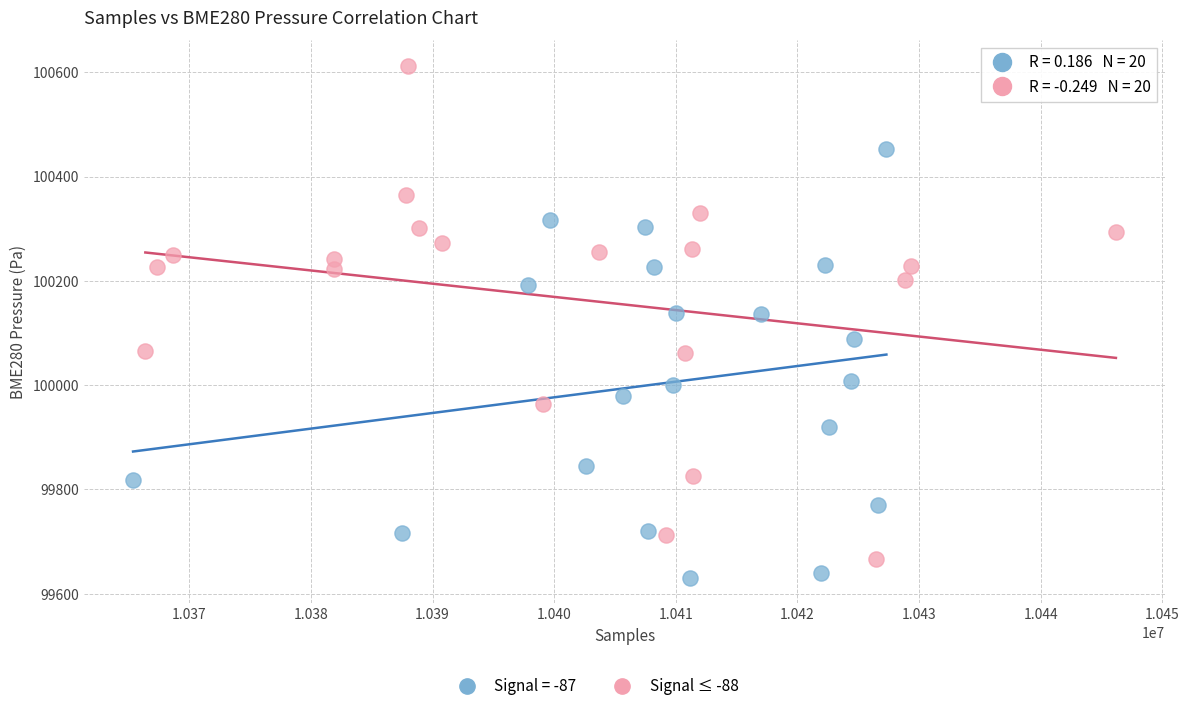

Which series reaches the maximum Y coordinate?

Signal ≤ -88